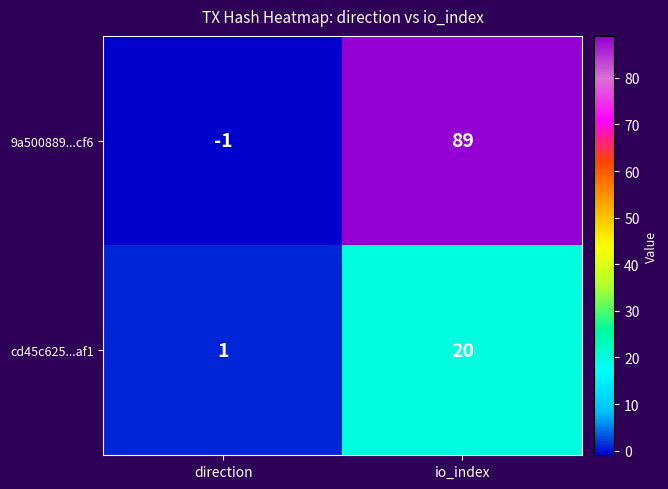

What is the difference between the highest and lowest values at direction?

2